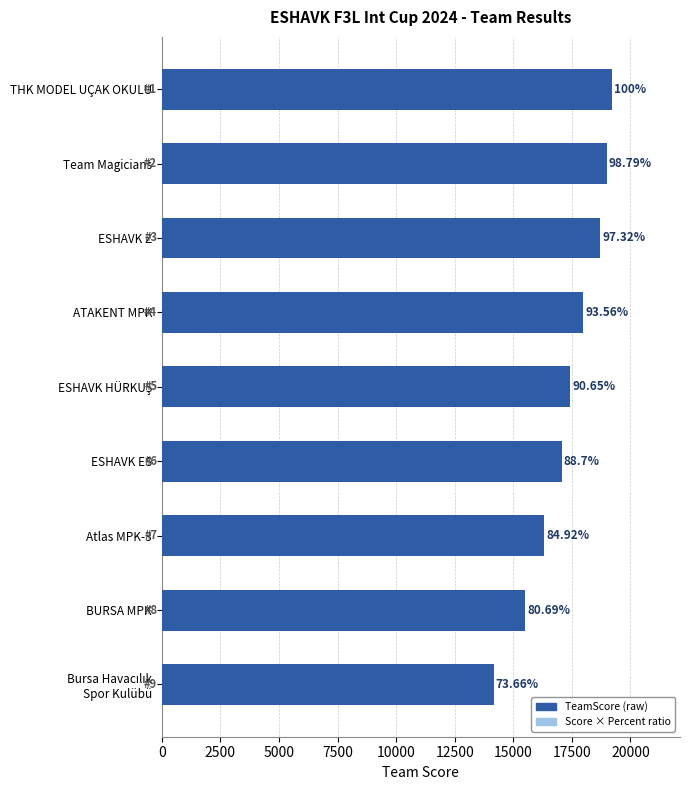

What is the difference between the maximum and minimum values?

5064